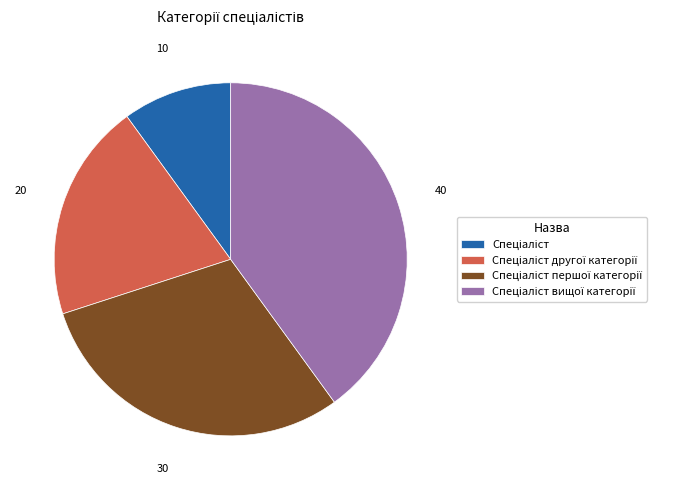

Is there any slice that represents more than half of the pie?

No